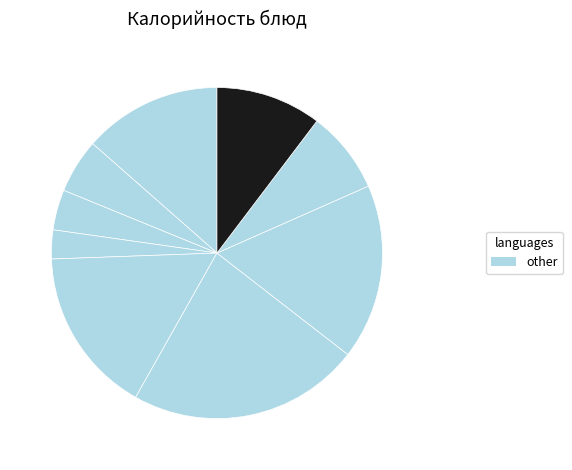

How many segments does this pie chart have?

9